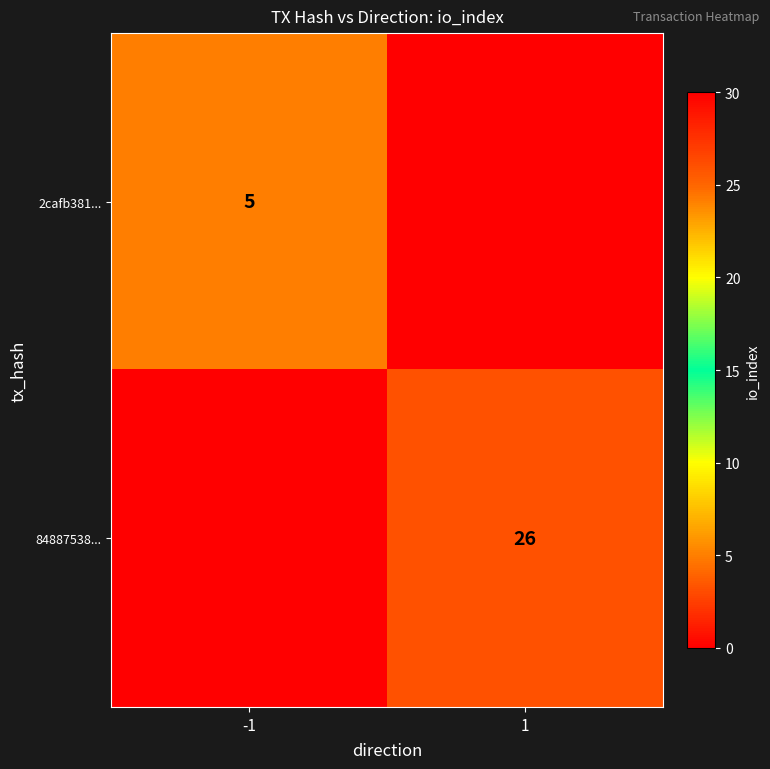

The 84887538... series shows 11 at 1. True or false?

False